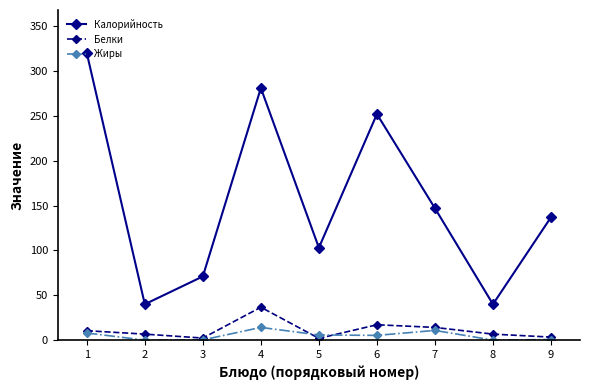

At which category does the chart reach its peak across all series?

1